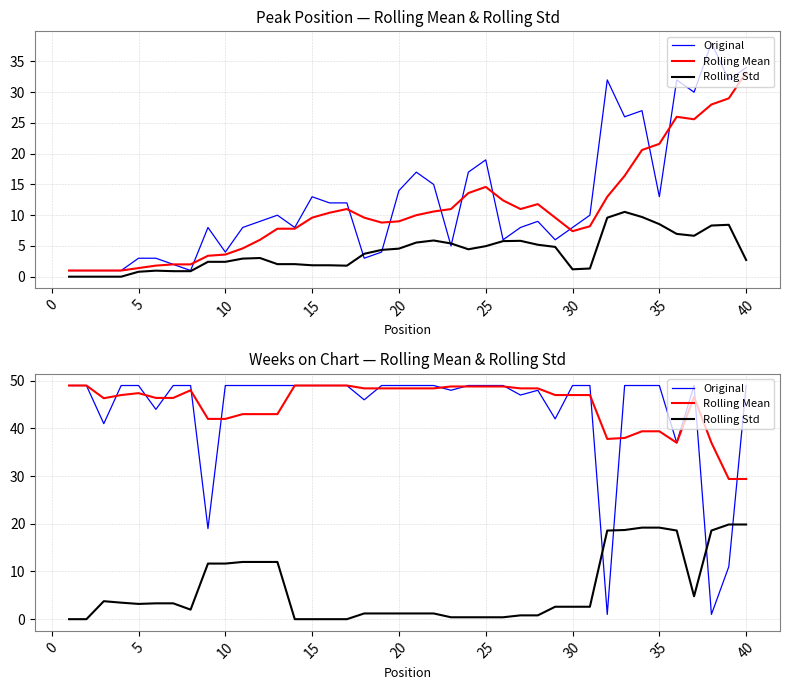

Between 15 and 30, which series saw the biggest shift?

Rolling Std